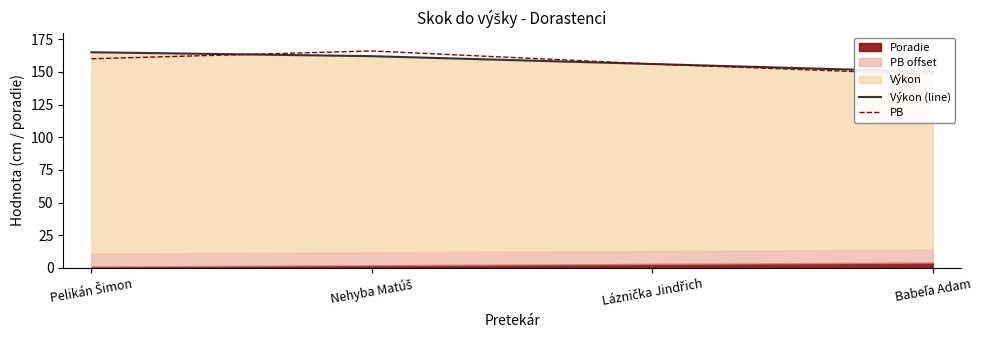

Does the chart have visible grid lines?

No